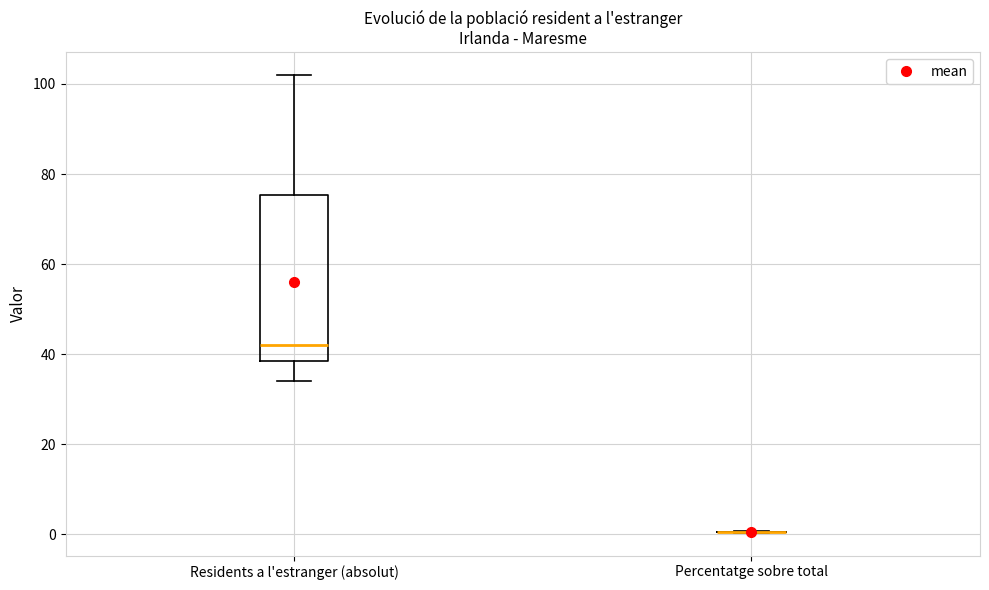

Comparing the boxes themselves (not the whiskers), which one is the tallest?

Residents a l'estranger (absolut)